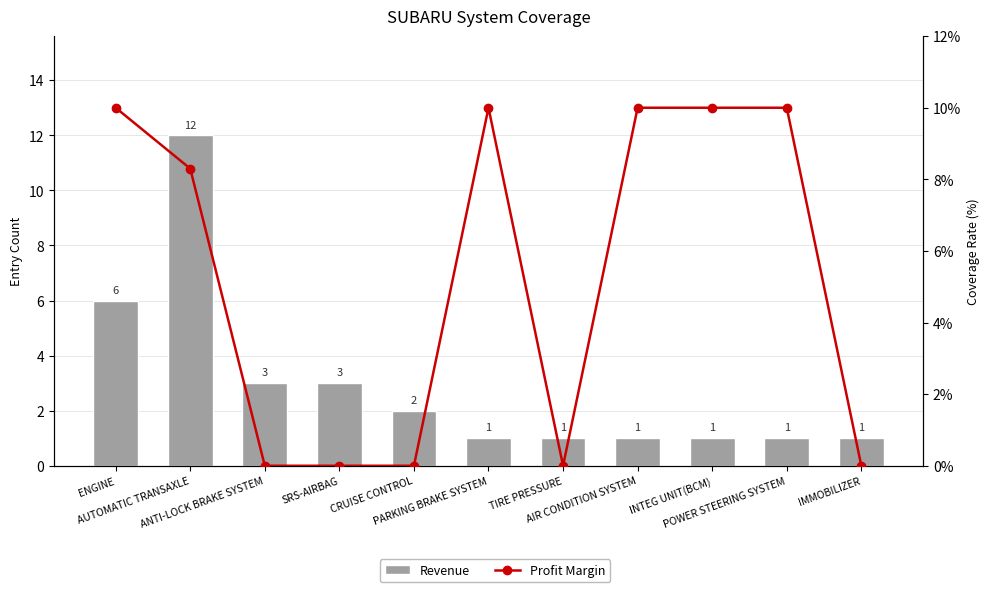

What is the value of the Profit Margin bar at the 9th from the left?

10.0